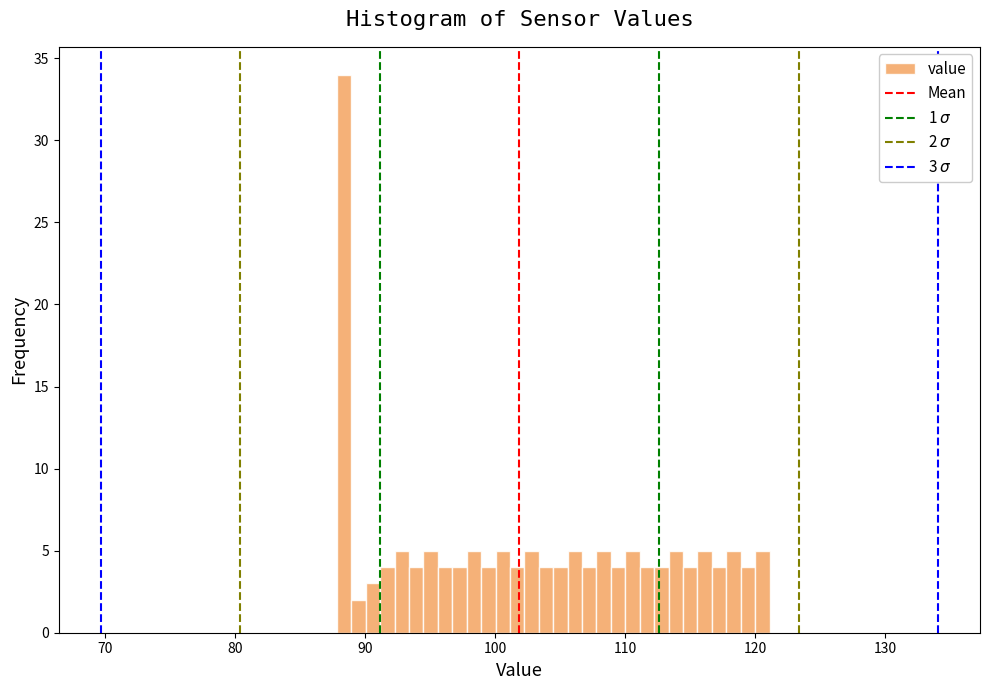

Around what value on the x-axis is the tallest bar? Give the approximate position of its centre, as read against the axis.

88